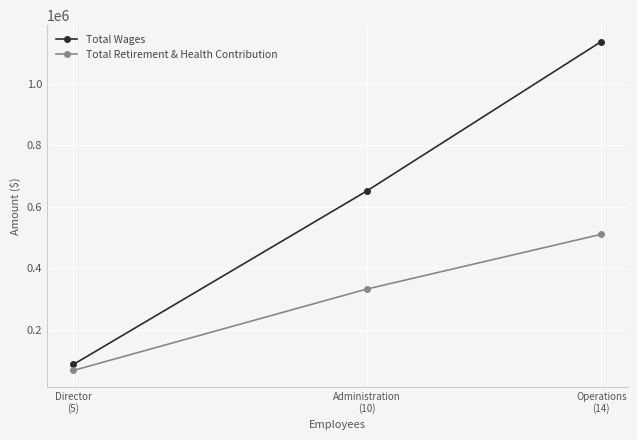

At how many categories does at least one series exceed 142820?

2